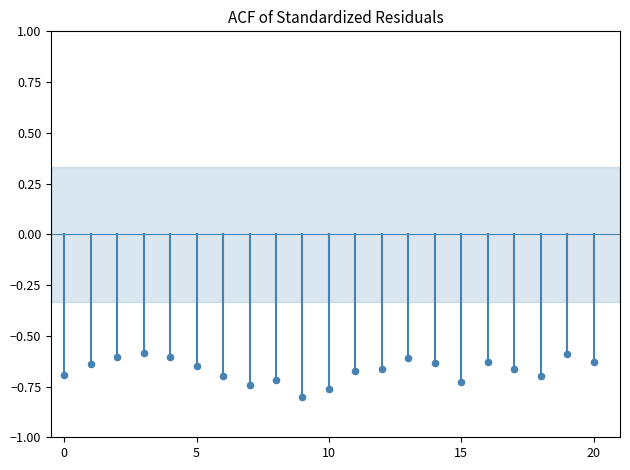

How many data points are displayed?

21